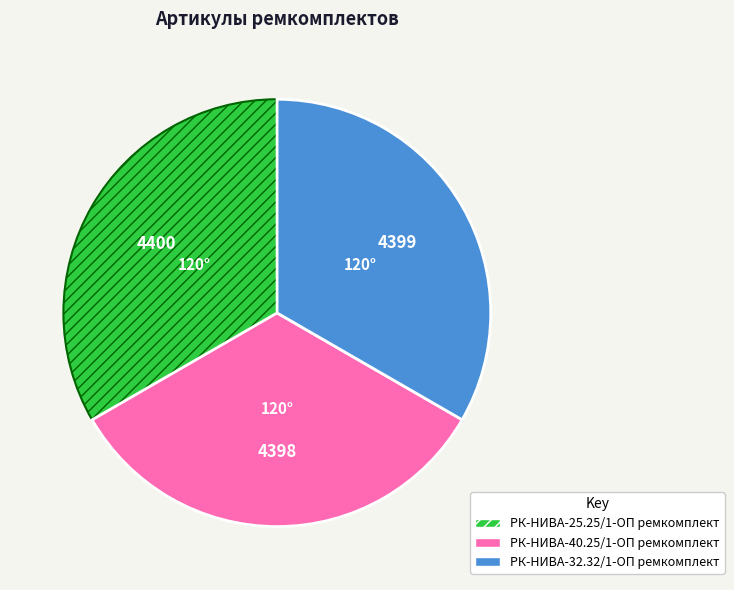

The РК-НИВА-40.25/1-ОП ремкомплект slice represents 33% of the pie. True or false?

True